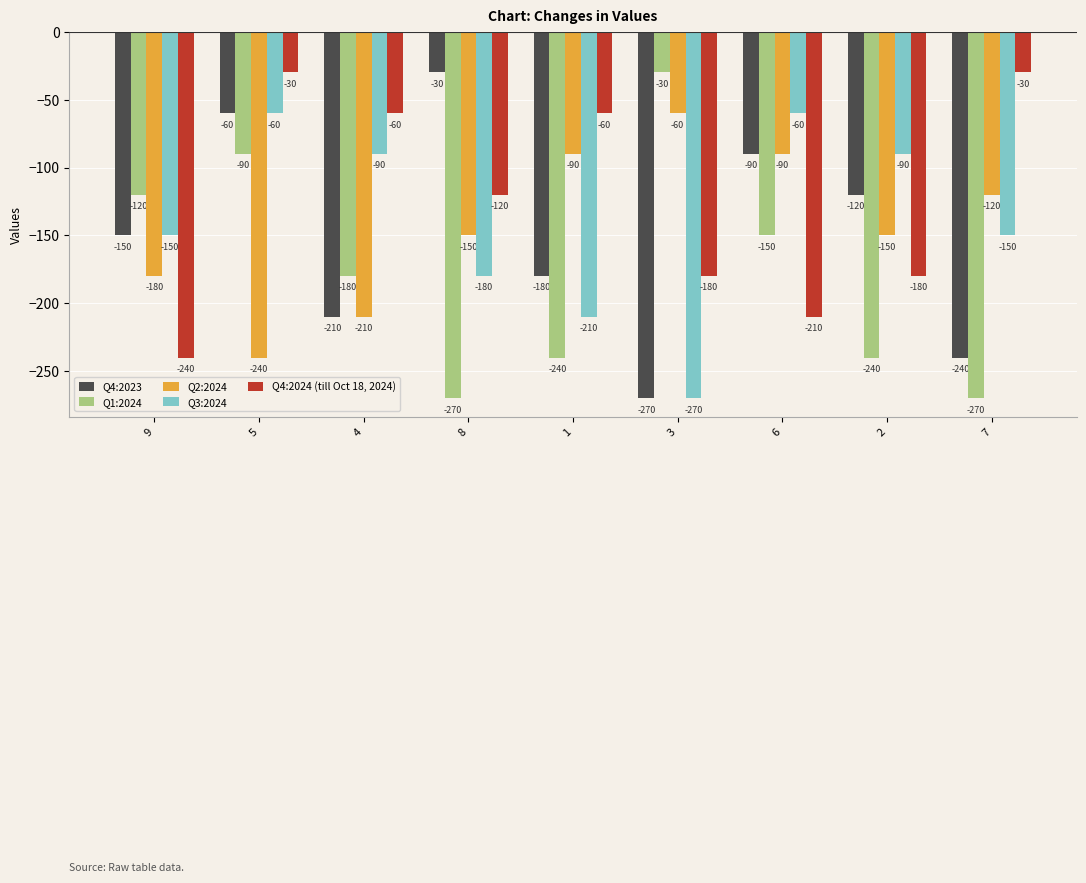

What is the value of the Q2:2024 bar at the 6th from the left?

-60